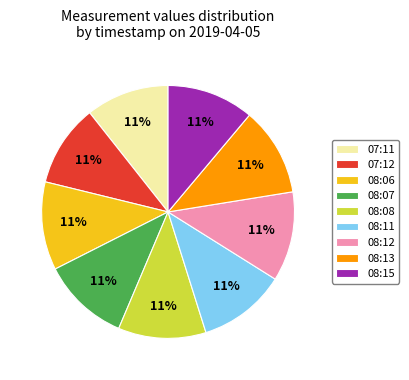

Do 08:08 and 07:11 together represent more than half of the pie?

No